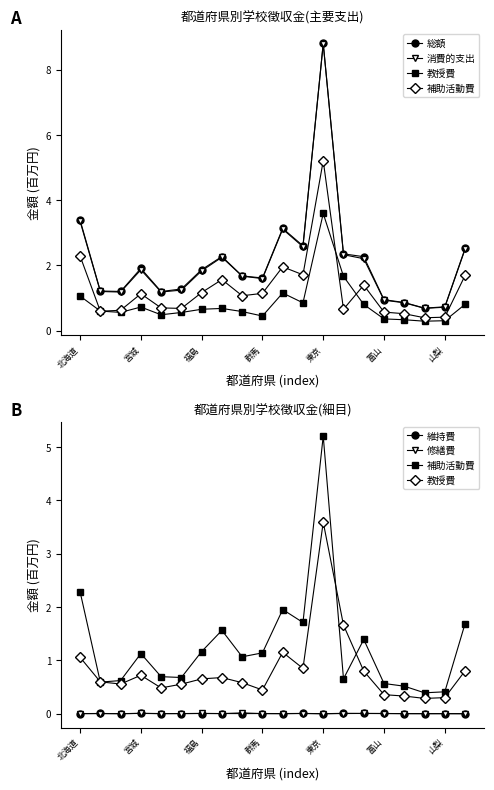

Does the chart display data point markers on the line(s)?

Yes